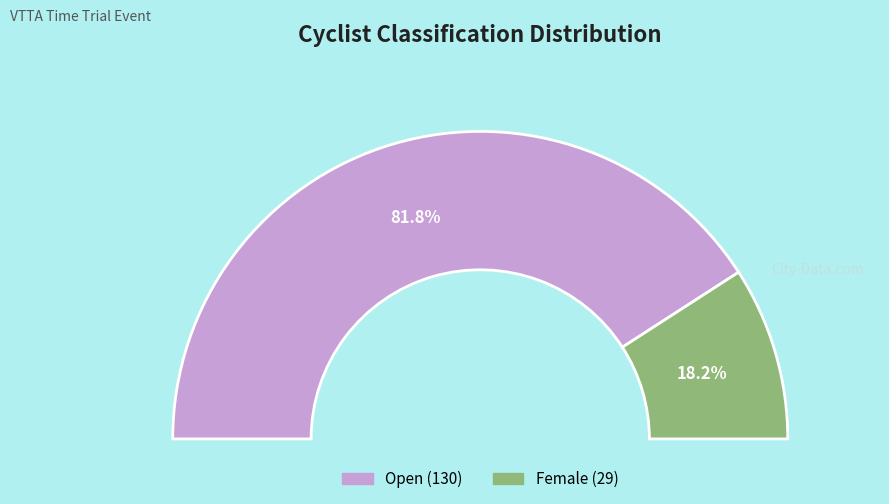

Rank the categories by value from highest to lowest.

Open, Female